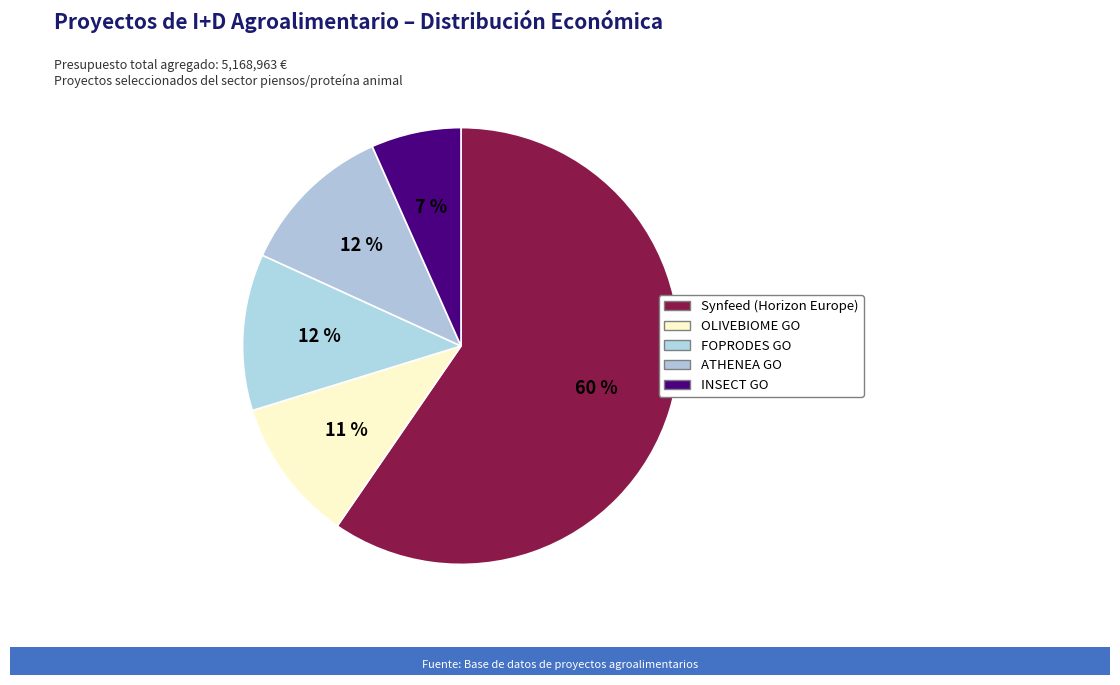

Count the number of slices in the pie.

5